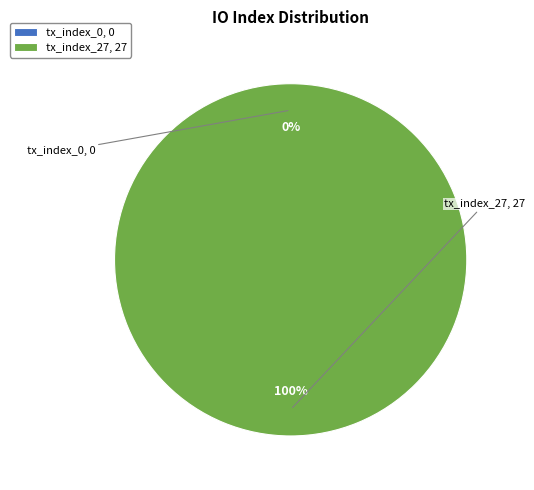

Is the sum of tx_index_0 and tx_index_27 greater than half?

Yes